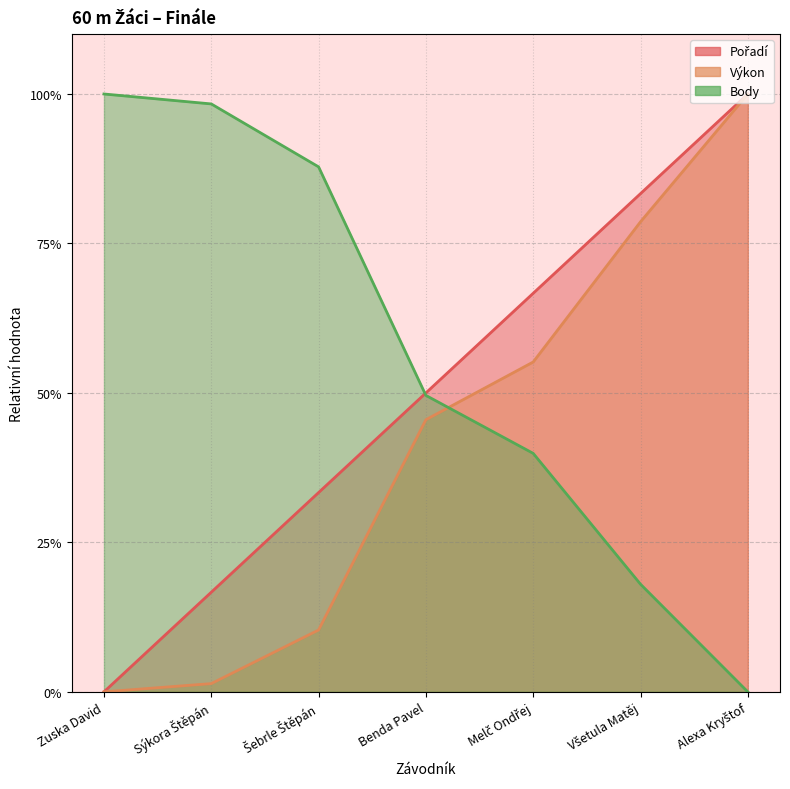

At which label does Výkon (line) reach its minimum?

Zuska David